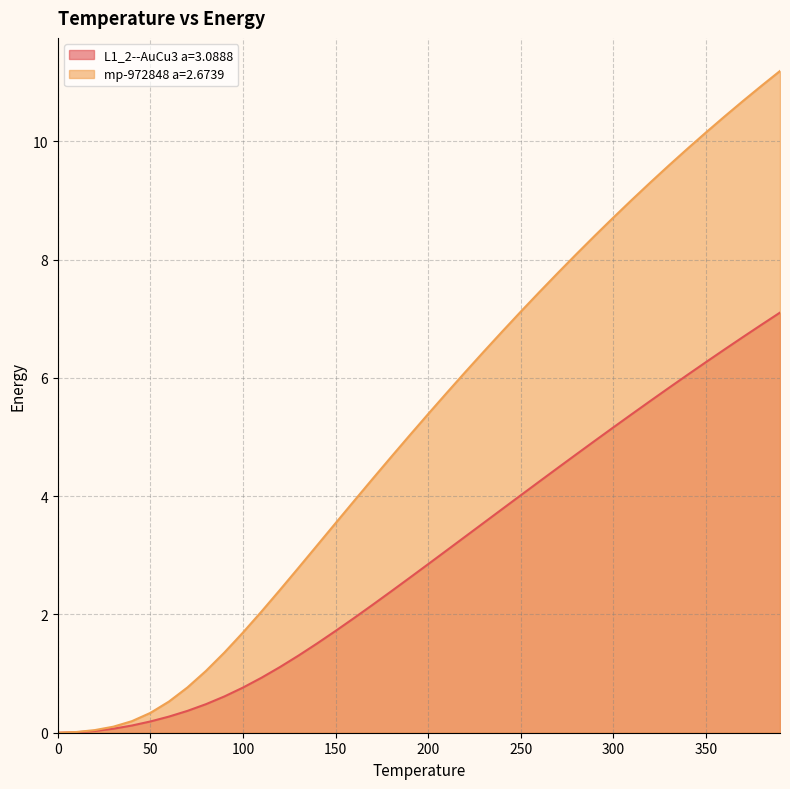

List the series in order of their peak value, highest first.

mp-972848 a=2.6739, L1_2--AuCu3 a=3.0888